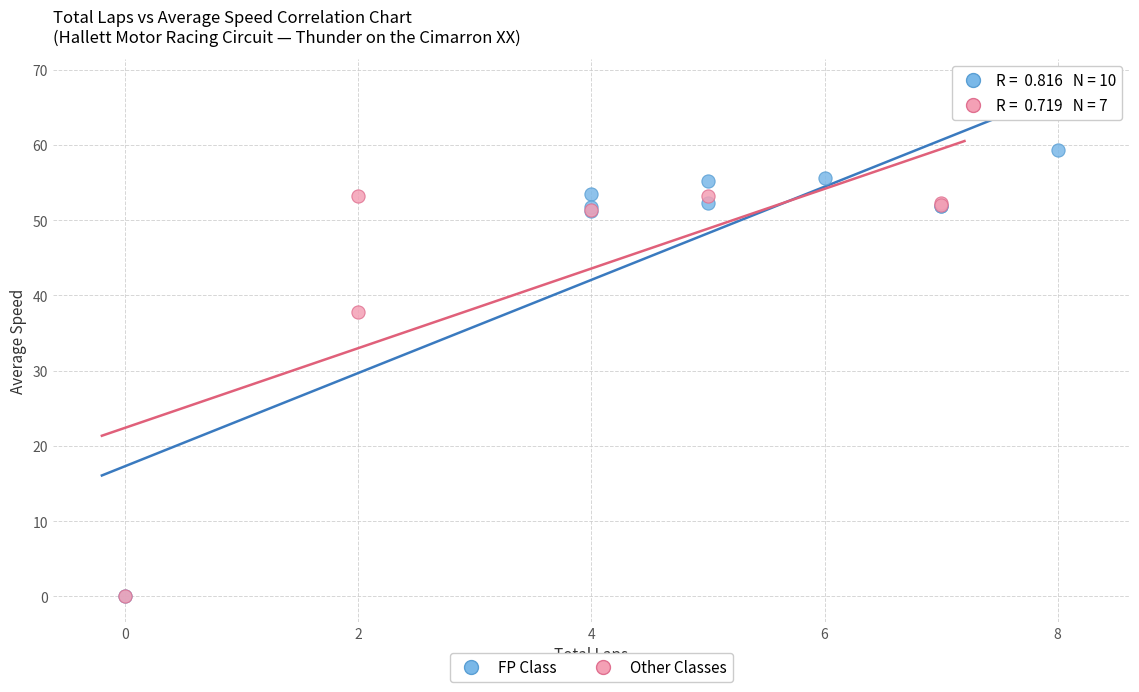

Which series contains the highest Y value?

FP Class